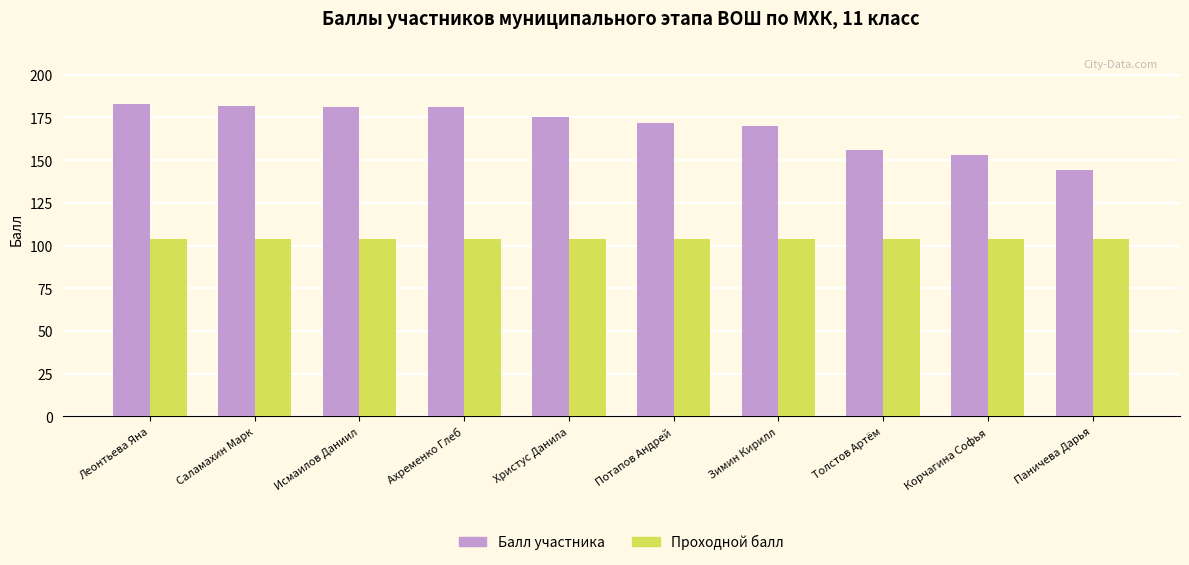

Count the number of data series in this chart.

2